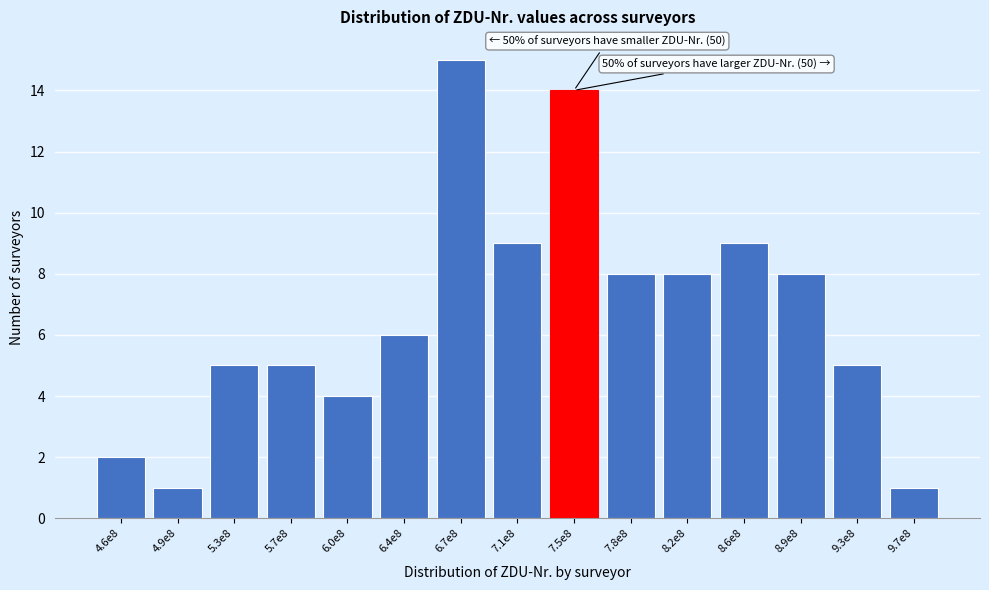

Reading left to right, list all the values displayed in this chart.

2	1	5	5	4	6	15	9	14	8	8	9	8	5	1